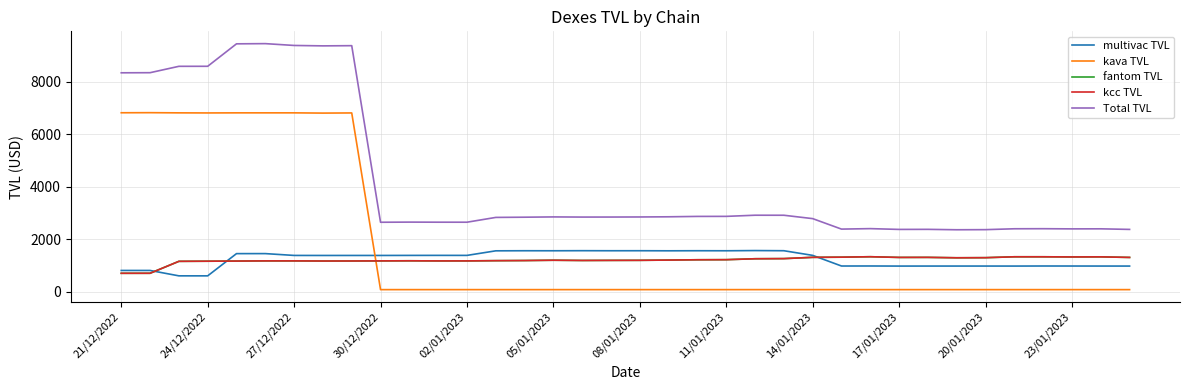

Does the chart have visible grid lines?

Yes